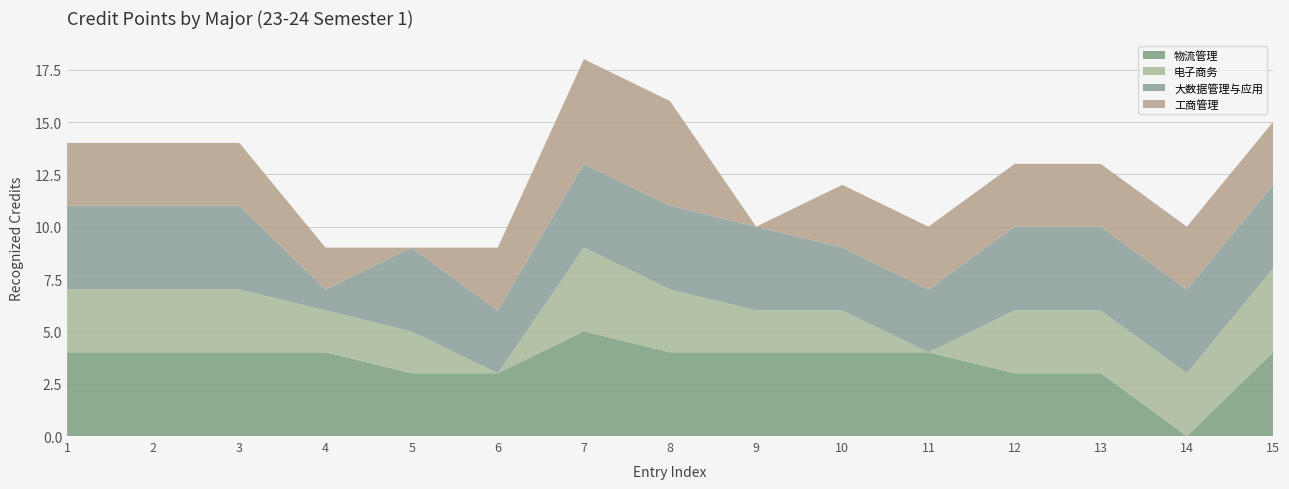

Reading left to right, what are all the values shown in this chart?

物流管理: 1=4	2=4	3=4	4=4	5=3	6=3	7=5	8=4	9=4	10=4	11=4	12=3	13=3	14=0	15=4
电子商务: 1=3	2=3	3=3	4=2	5=2	6=0	7=4	8=3	9=2	10=2	11=0	12=3	13=3	14=3	15=4
大数据管理与应用: 1=4	2=4	3=4	4=1	5=4	6=3	7=4	8=4	9=4	10=3	11=3	12=4	13=4	14=4	15=4
工商管理: 1=3	2=3	3=3	4=2	5=0	6=3	7=5	8=5	9=0	10=3	11=3	12=3	13=3	14=3	15=3